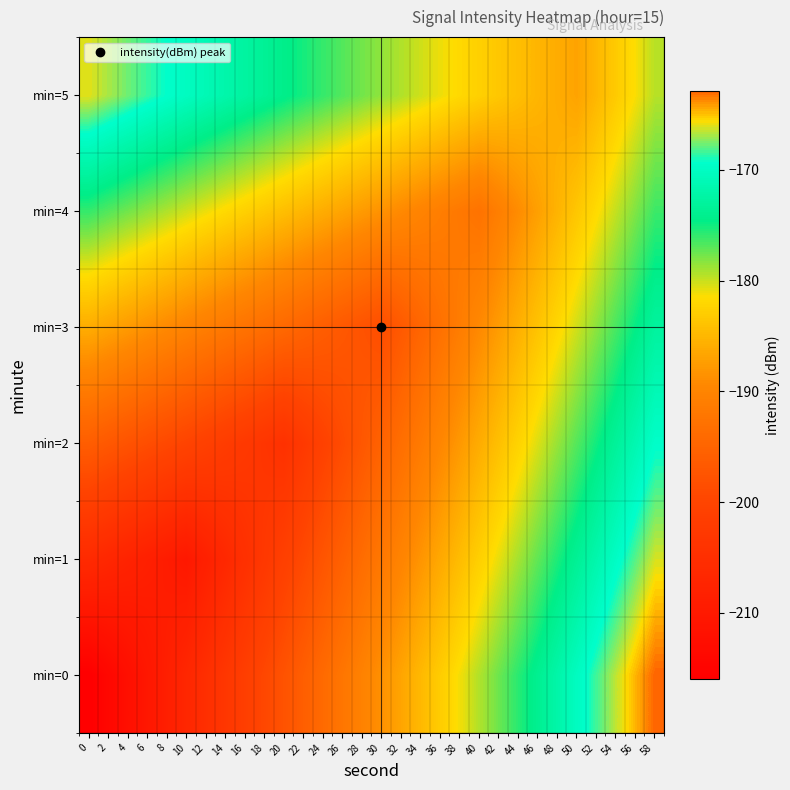

Which has a higher value, 16 or 56?

56